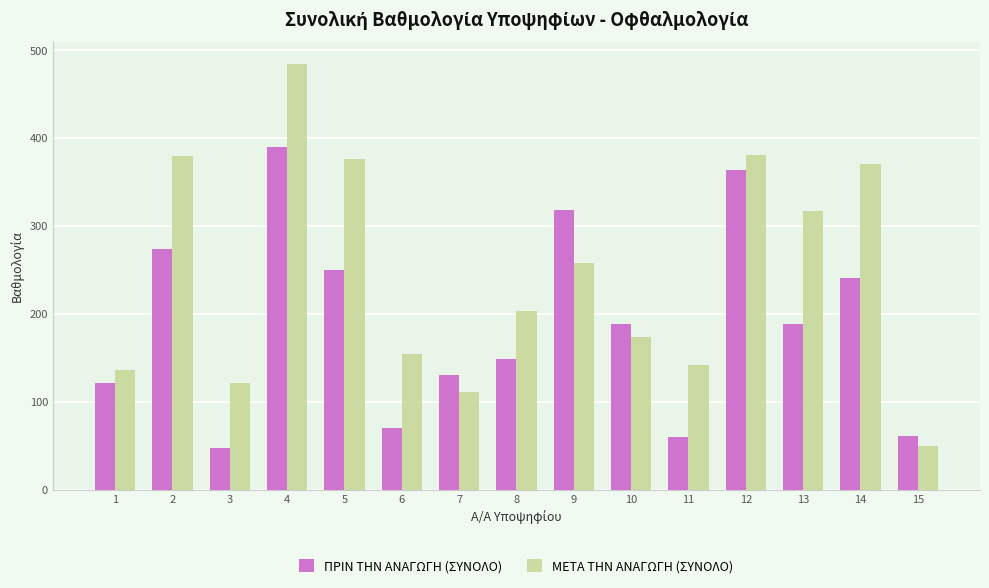

Read the ΠΡΙΝ ΤΗΝ ΑΝΑΓΩΓΗ (ΣΥΝΟΛΟ) value at 11.

60.0